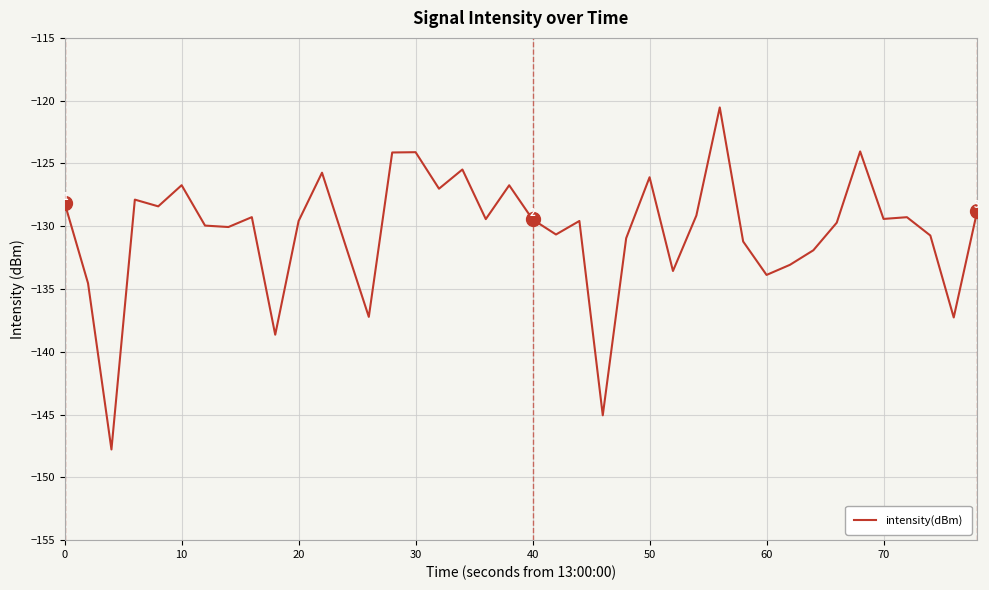

What is the difference between the maximum and minimum values?

27.2